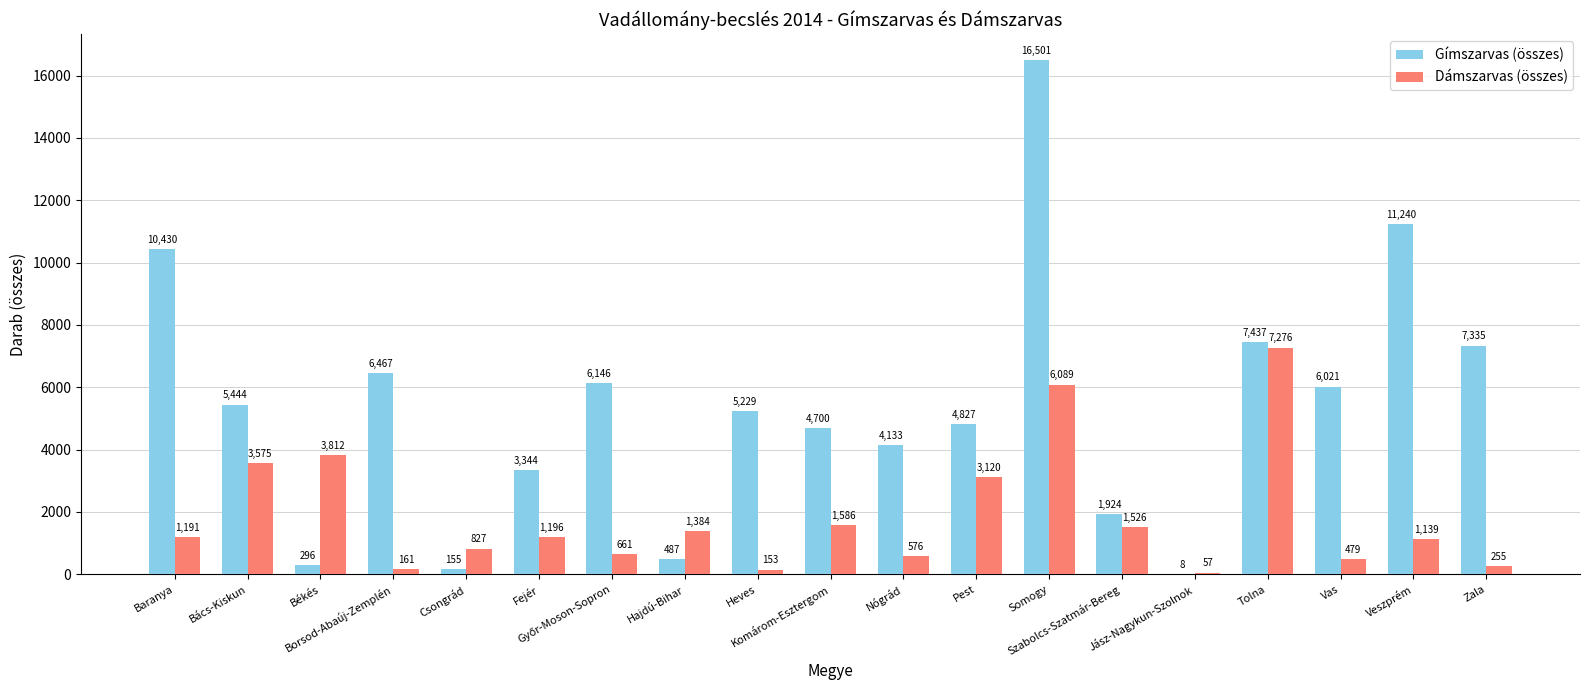

Which series has the largest range (max minus min)?

Gímszarvas (összes)